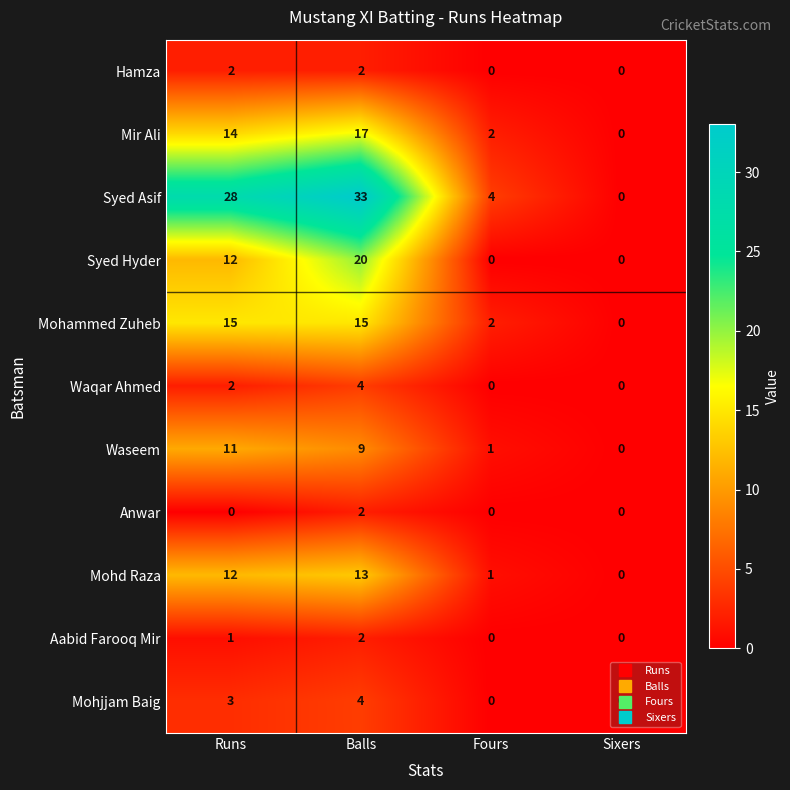

Count the number of categories in the chart.

4